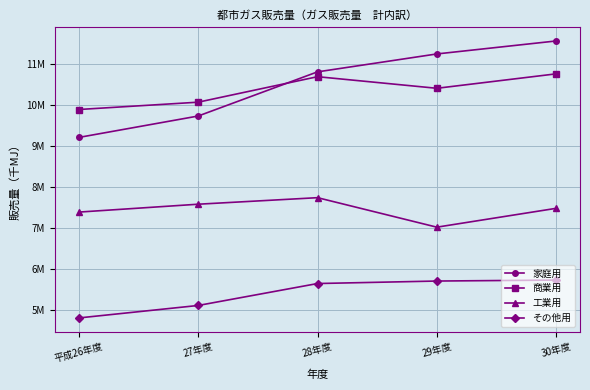

Rank the series by their maximum value, from highest to lowest.

家庭用, 商業用, 工業用, その他用